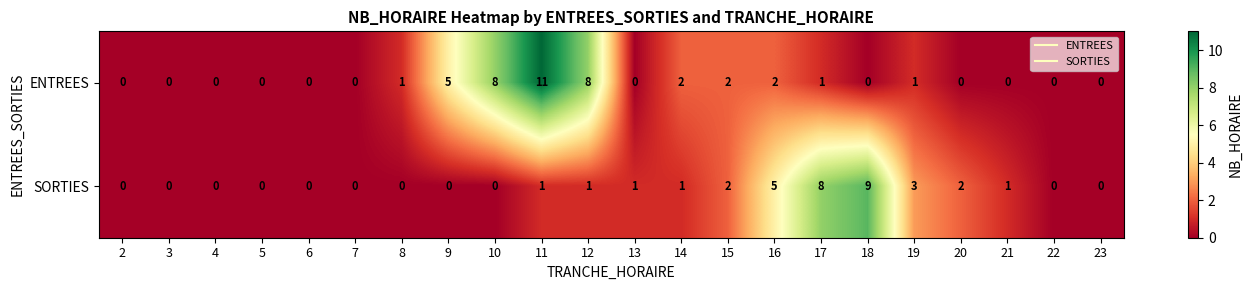

How many data points in SORTIES are less than 1?

11